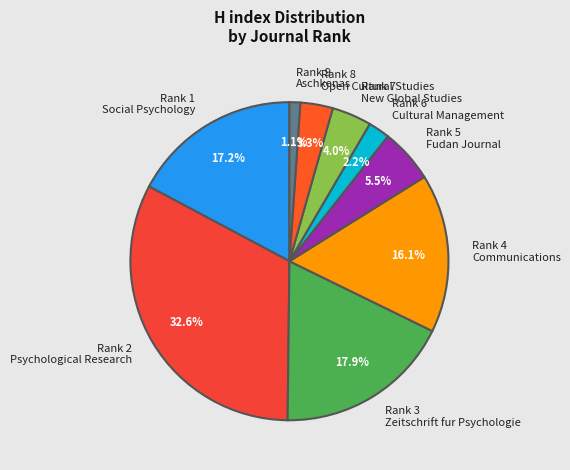

Combined, what portion of the pie is Rank 2 Psychological Research and Rank 7 New Global Studies?

36.6%